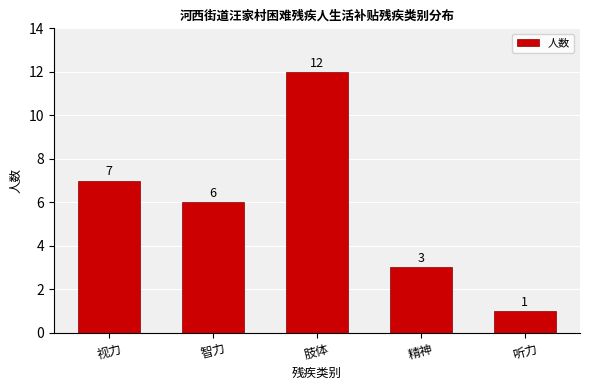

Reading left to right, list all the values displayed in this chart.

7	6	12	3	1